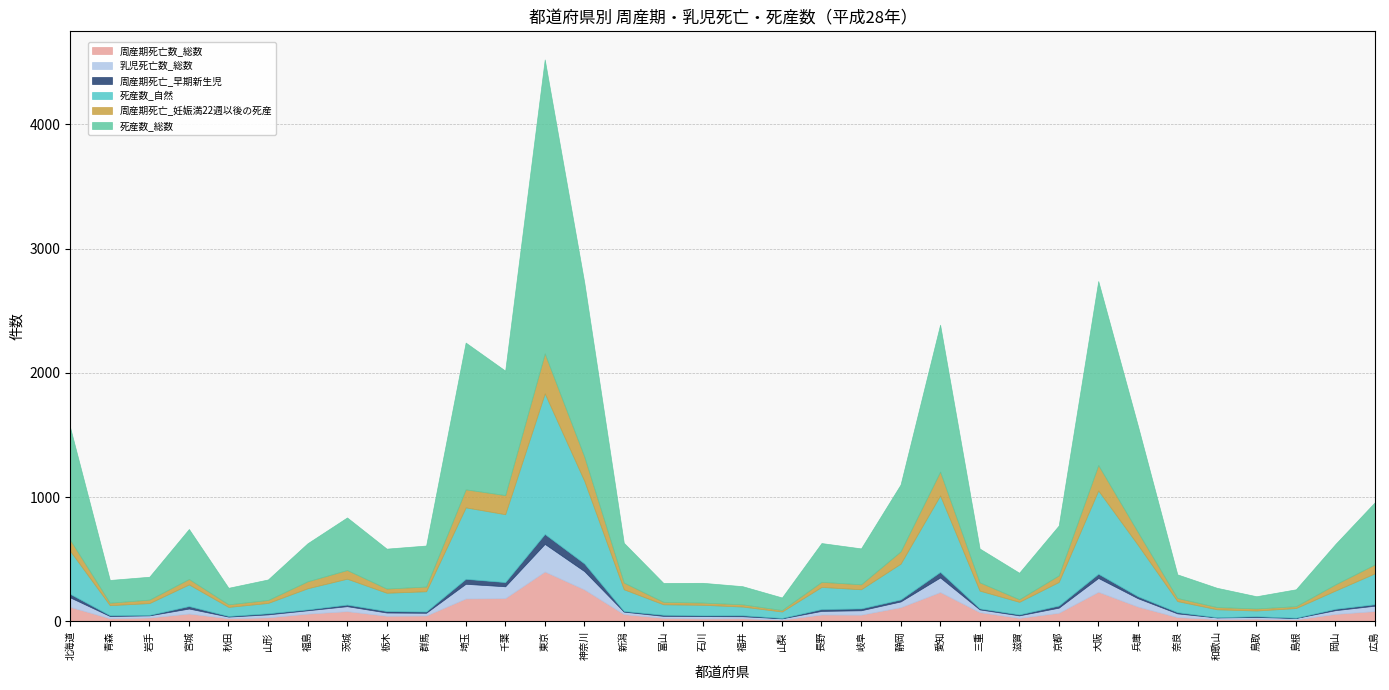

Reading left to right, list all the values displayed in this chart.

周産期死亡数_総数: 北海道=117	青森=26	岩手=32	宮城=64	秋田=26	山形=33	福島=63	茨城=83	栃木=46	群馬=48	埼玉=185	千葉=188	東京=402	神奈川=258	新潟=59	富山=29	石川=24	福井=26	山梨=15	長野=56	岐阜=55	静岡=115	愛知=237	三重=75	滋賀=29	京都=70	大阪=239	兵庫=120	奈良=35	和歌山=20	鳥取=23	島根=17	岡山=61	広島=84
乳児死亡数_総数: 北海道=76	青森=18	岩手=17	宮城=40	秋田=13	山形=24	福島=27	茨城=40	栃木=26	群馬=22	埼玉=118	千葉=95	東京=222	神奈川=147	新潟=20	富山=16	石川=19	福井=16	山梨=10	長野=29	岐阜=35	静岡=46	愛知=117	三重=22	滋賀=20	京都=41	大阪=111	兵庫=67	奈良=30	和歌山=12	鳥取=13	島根=11	岡山=30	広島=43
周産期死亡_早期新生児: 北海道=28	青森=6	岩手=4	宮城=20	秋田=5	山形=9	福島=7	茨城=13	栃木=12	群馬=10	埼玉=40	千葉=34	東京=80	神奈川=62	新潟=5	富山=9	石川=6	福井=8	山梨=3	長野=15	岐阜=15	静岡=16	愛知=45	三重=8	滋賀=8	京都=17	大阪=34	兵庫=16	奈良=10	和歌山=2	鳥取=6	島根=2	岡山=11	広島=12
死産数_自然: 北海道=345	青森=81	岩手=95	宮城=174	秋田=73	山形=83	福島=170	茨城=208	栃木=147	群馬=163	埼玉=575	千葉=546	東京=1131	神奈川=665	新潟=175	富山=84	石川=85	福井=70	山梨=52	長野=178	岐阜=154	静岡=288	愛知=615	三重=143	滋賀=101	京都=190	大阪=670	兵庫=414	奈良=89	和歌山=64	鳥取=46	島根=78	岡山=147	広島=249
周産期死亡_妊娠満22週以後の死産: 北海道=89	青森=20	岩手=28	宮城=44	秋田=21	山形=24	福島=56	茨城=70	栃木=34	群馬=38	埼玉=145	千葉=154	東京=322	神奈川=196	新潟=54	富山=20	石川=18	福井=18	山梨=12	長野=41	岐阜=40	静岡=99	愛知=192	三重=67	滋賀=21	京都=53	大阪=205	兵庫=104	奈良=25	和歌山=18	鳥取=17	島根=15	岡山=50	広島=72
死産数_総数: 北海道=901	青森=183	岩手=184	宮城=402	秋田=133	山形=165	福島=306	茨城=423	栃木=321	群馬=330	埼玉=1181	千葉=1001	東京=2365	神奈川=1400	新潟=320	富山=152	石川=159	福井=146	山梨=101	長野=312	岐阜=289	静岡=538	愛知=1182	三重=272	滋賀=213	京都=401	大阪=1480	兵庫=856	奈良=190	和歌山=155	鳥取=98	島根=136	岡山=325	広島=501